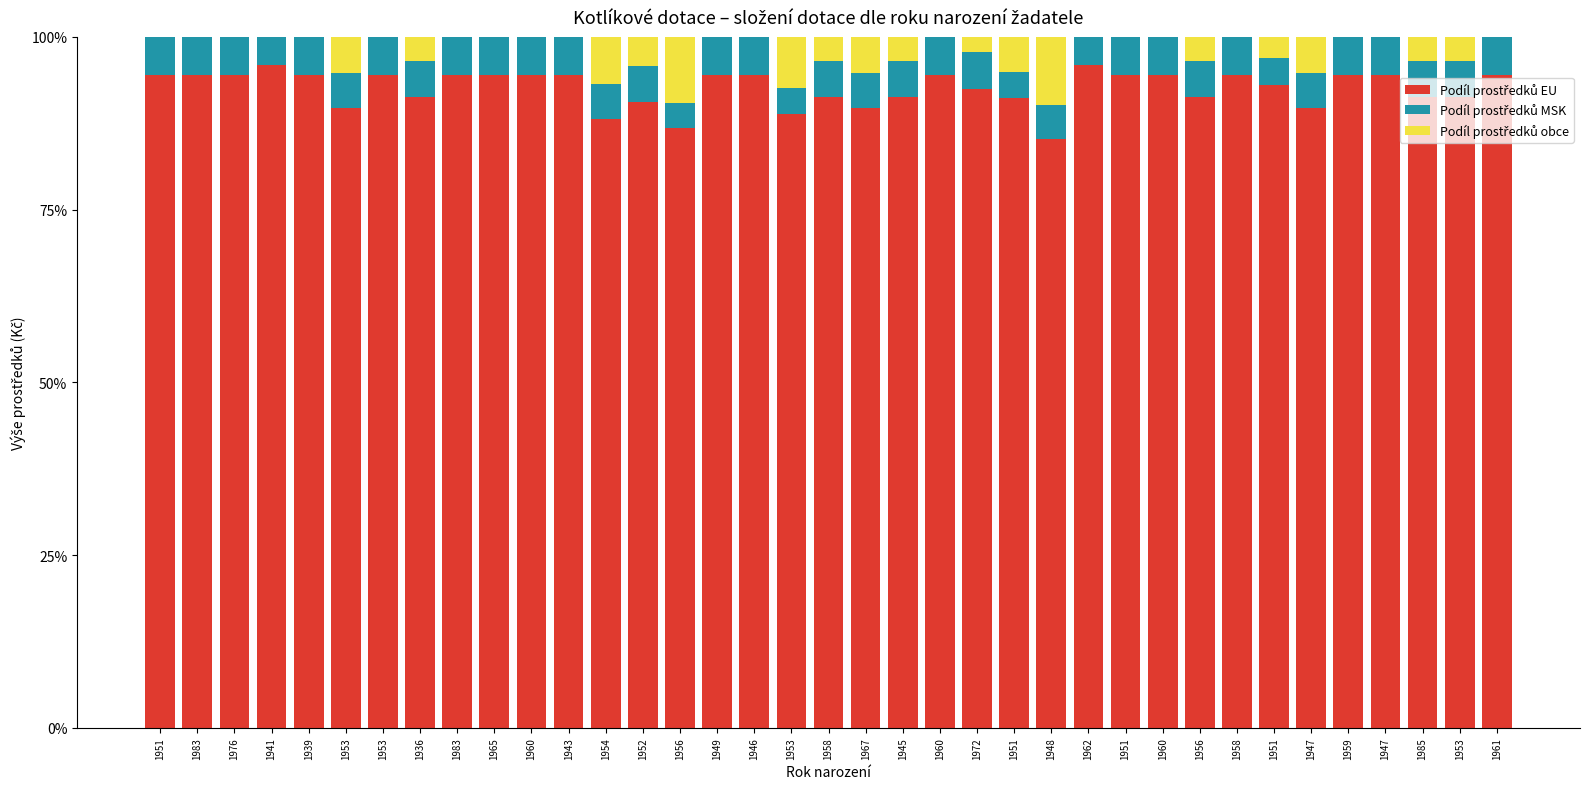

What is the difference between the Podíl prostředků obce values at 1945 and 1960?

3.5